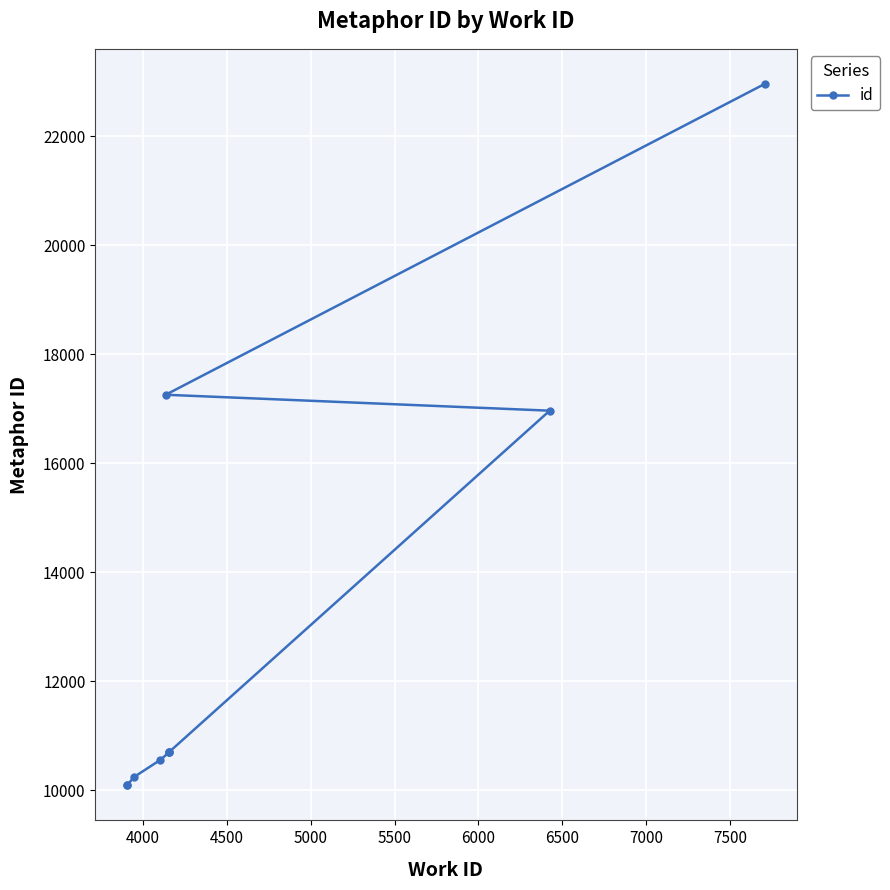

Reading left to right, transcribe all the data shown in this chart.

10095	10096	10247	10559	10703	10705	10707	16967	17259	22961